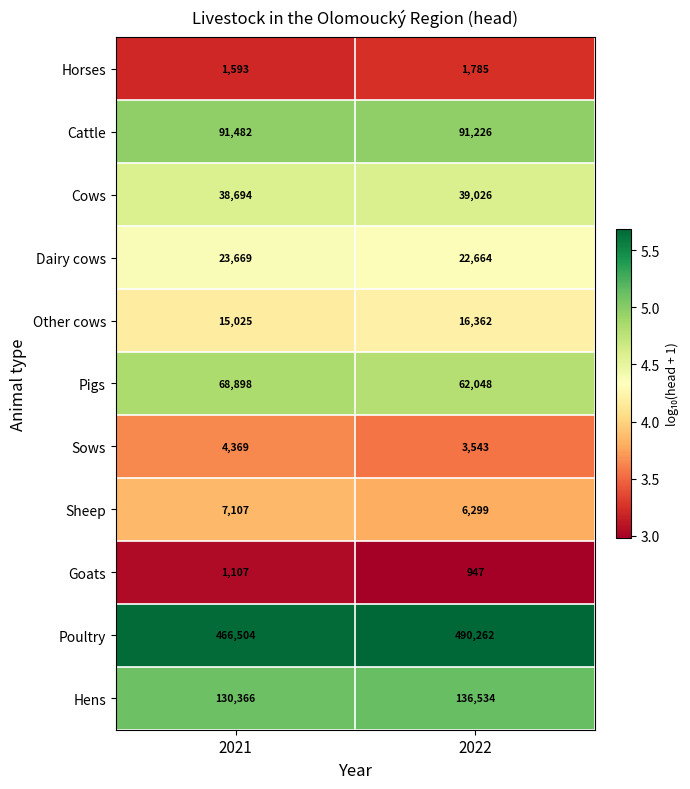

Which series has the largest range (max minus min)?

Poultry